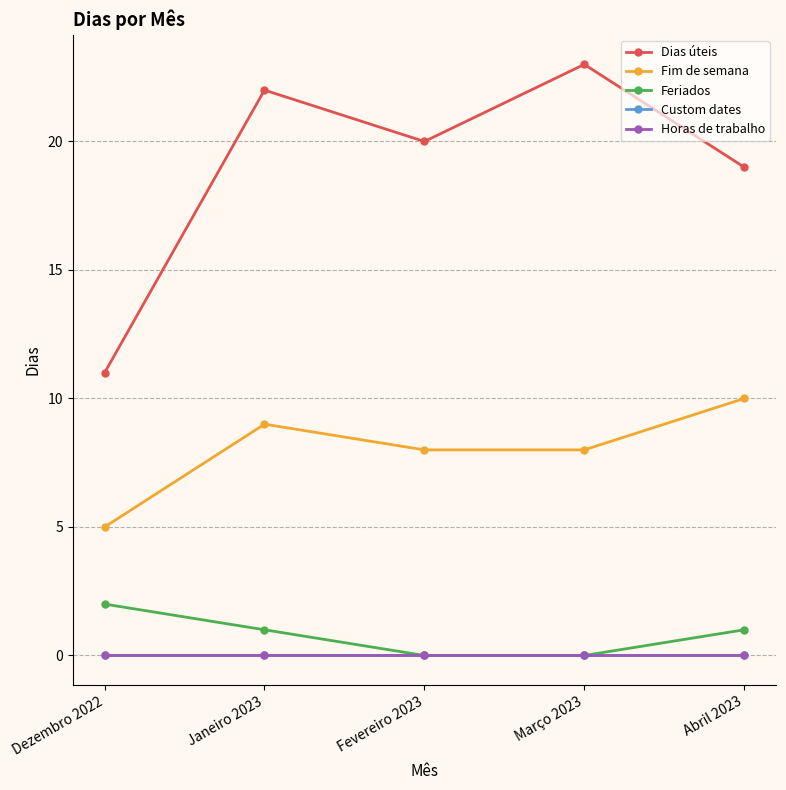

Is this an area chart (filled region under the line)?

No